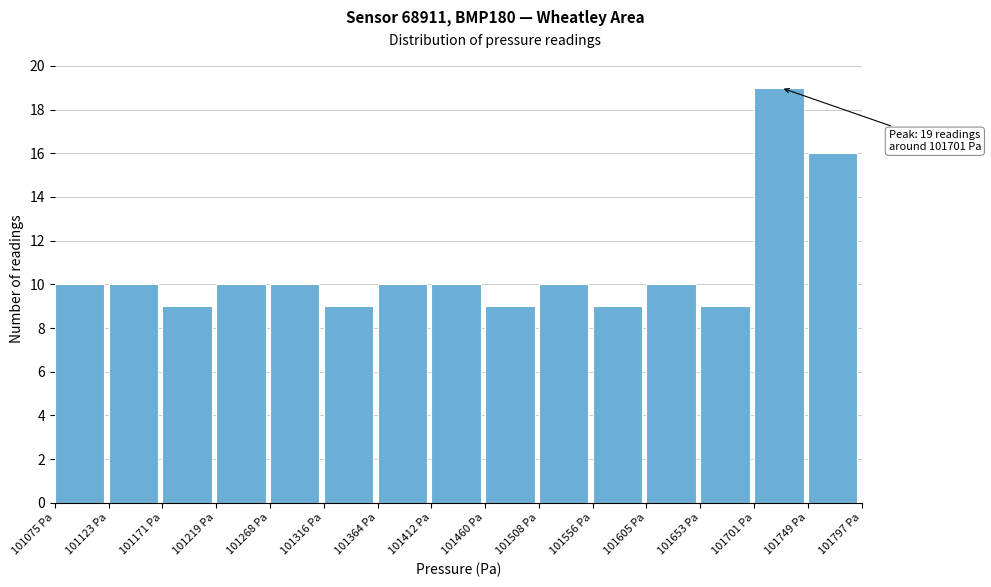

Over which range of the x-axis is the bar tallest?

101700 to 101750